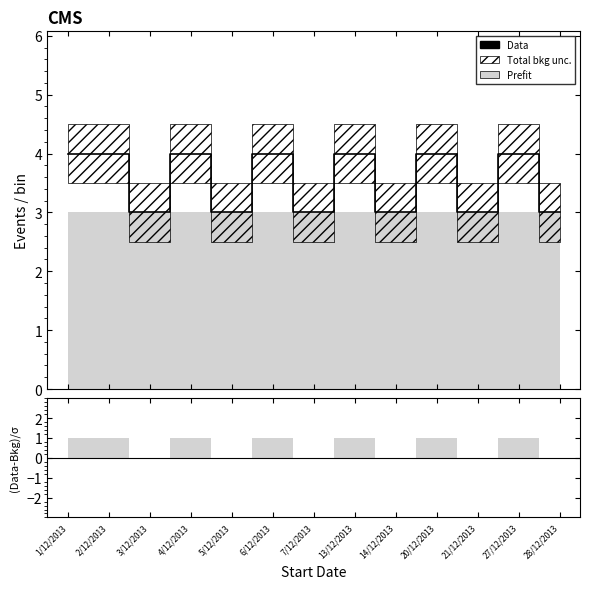

What is the label of the 7th point from the right?

7/12/2013